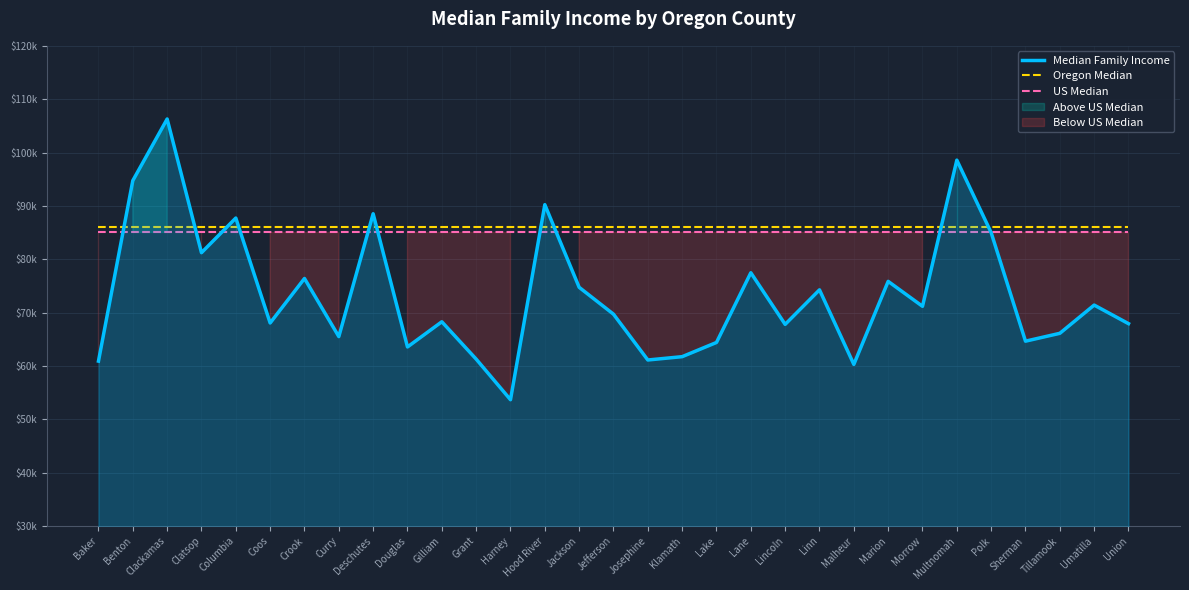

Between which two adjacent categories do Oregon Median and Median Family Income first intersect?

Baker and Benton